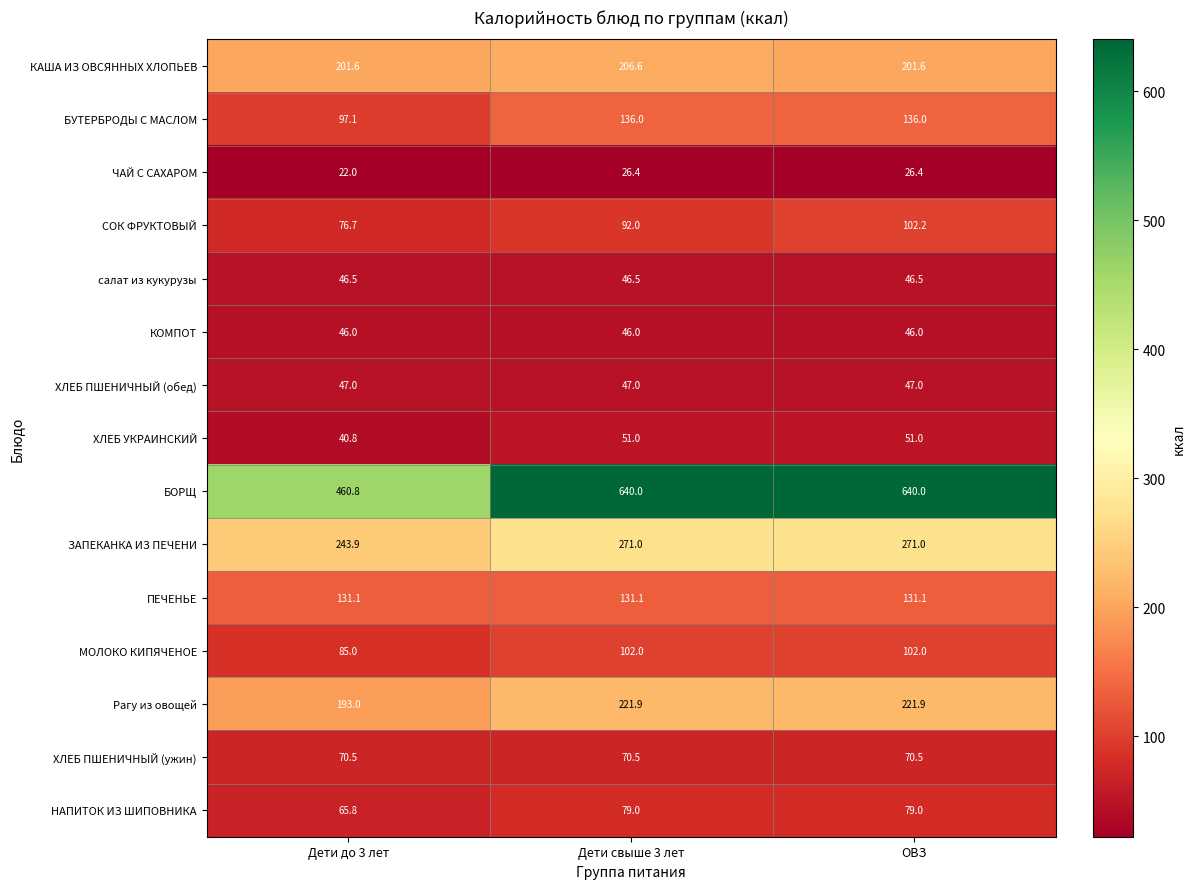

The ЧАЙ С САХАРОМ series shows 30.7 at Дети до 3 лет. True or false?

False